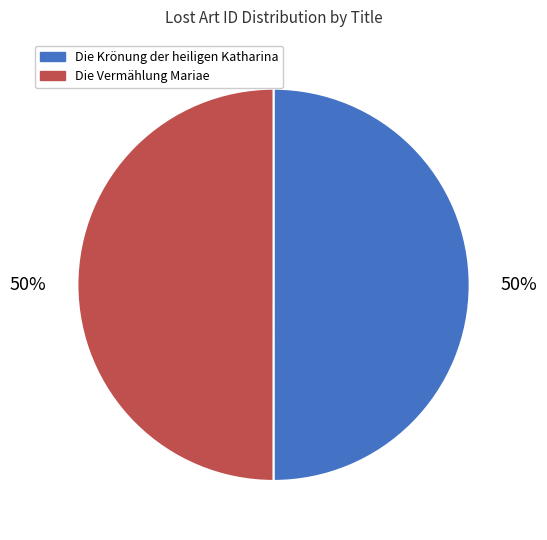

Approximately how many times larger is the value at Die Krönung der heiligen Katharina compared to Die Vermählung Mariae?

1.0